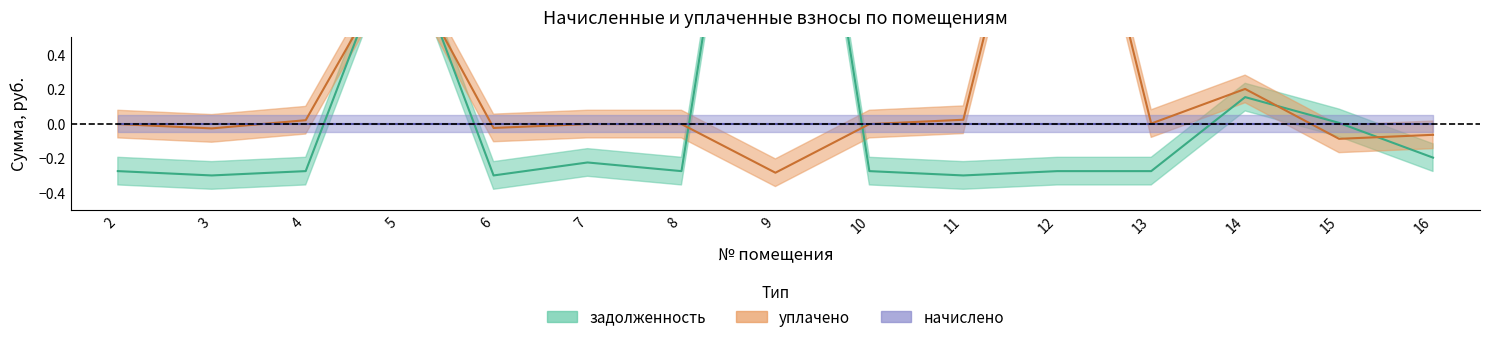

At which category does the chart reach its minimum across all series?

3